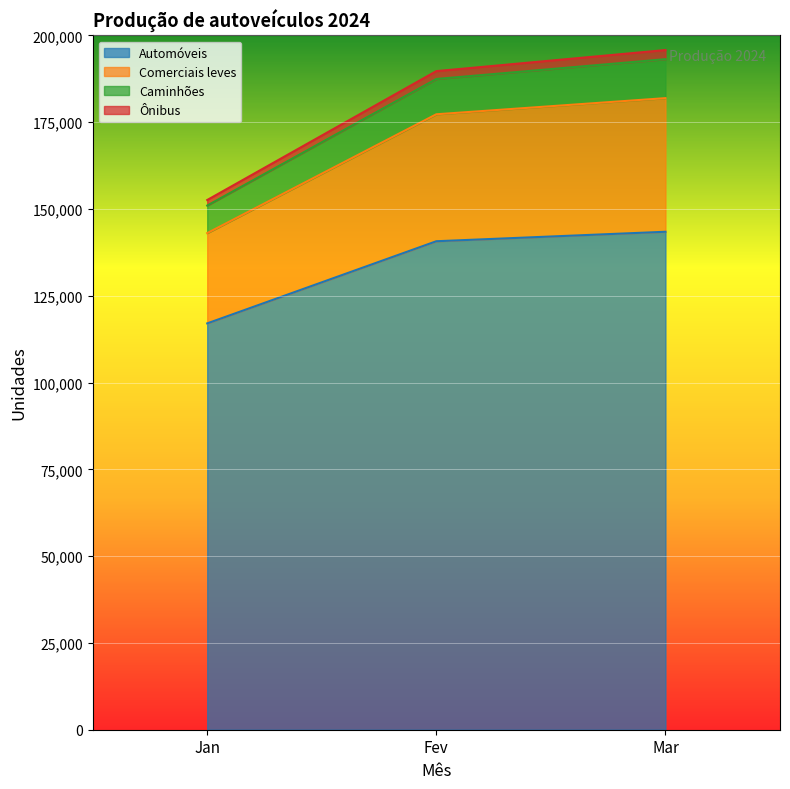

List the labels in order of Automóveis value, smallest first.

Jan, Fev, Mar